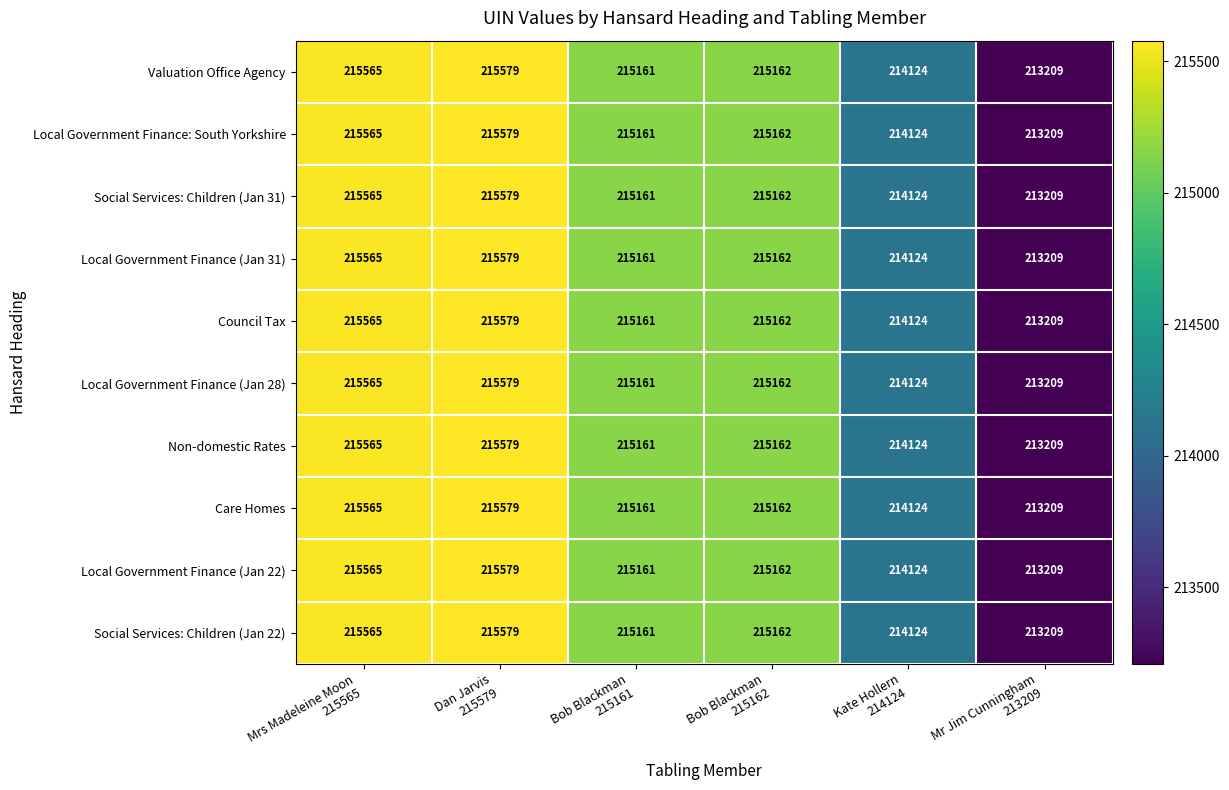

At how many categories does at least one series exceed 213478?

5